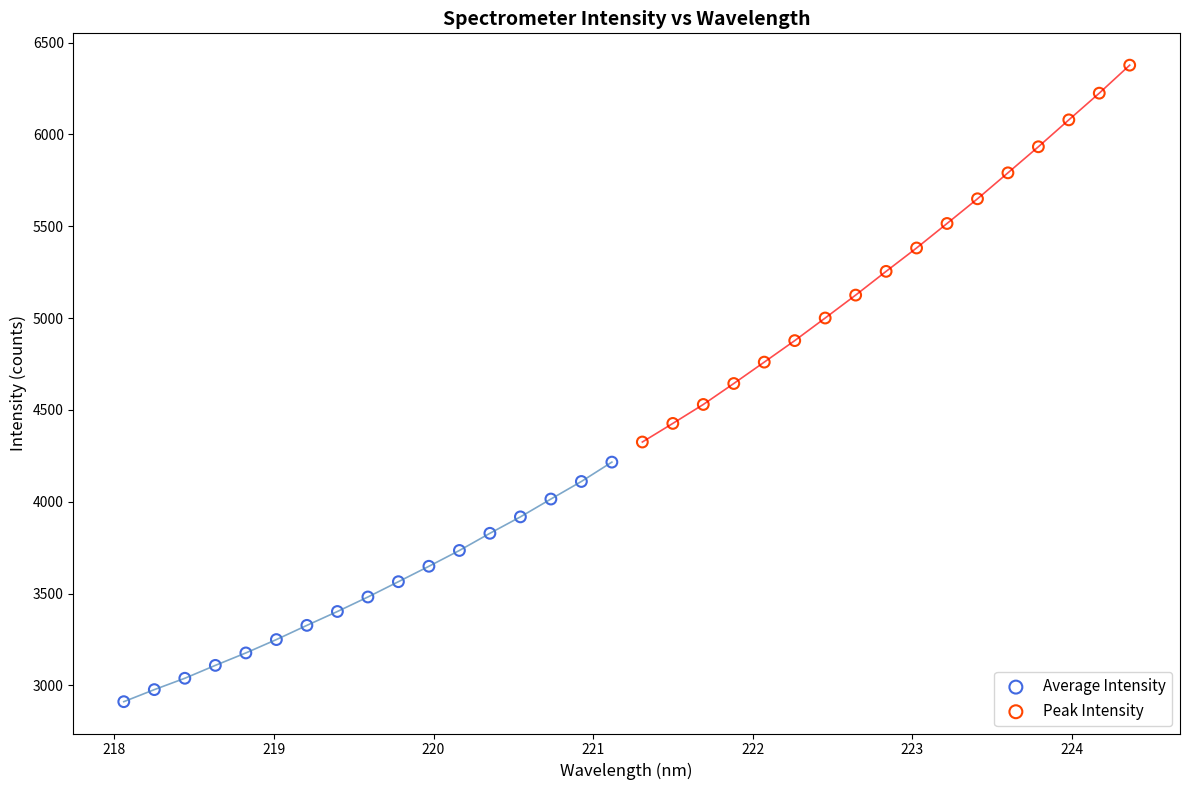

Which series has the largest Y range (max minus min)?

Peak Intensity